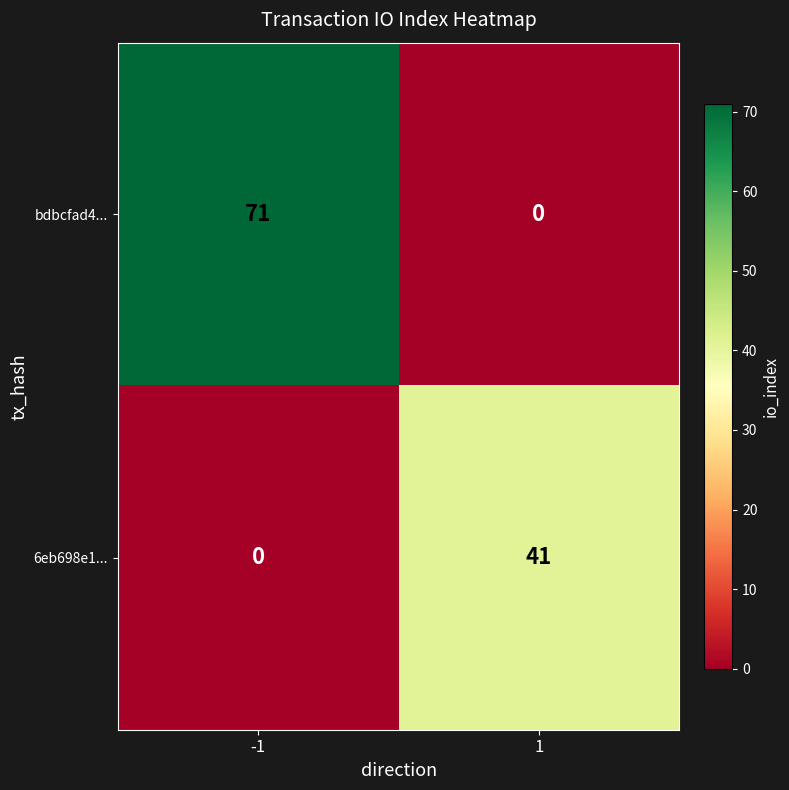

What is the difference between the bdbcfad4... values at -1 and 1?

71